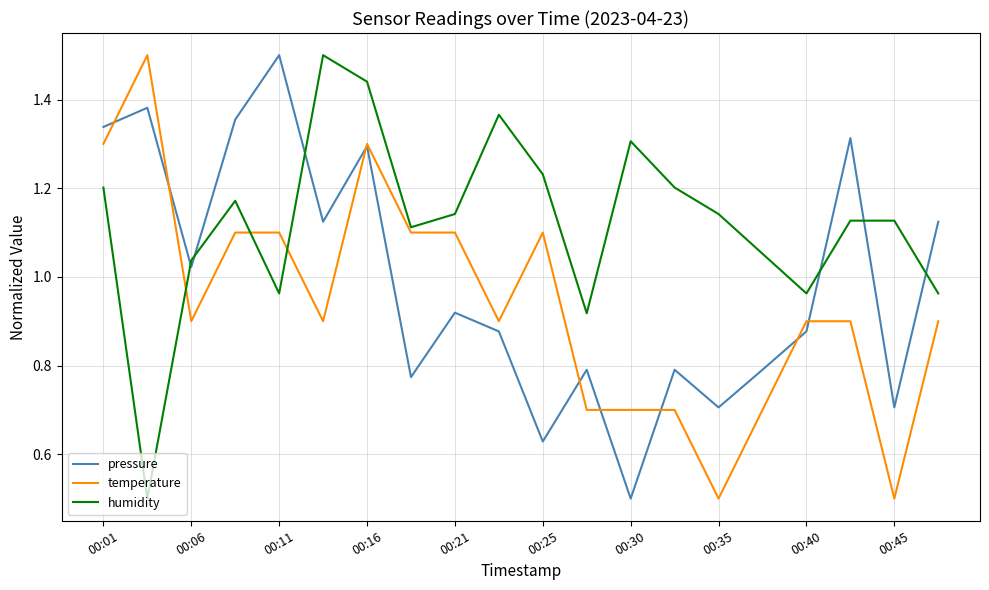

What is the highest value of the humidity series?

1.5